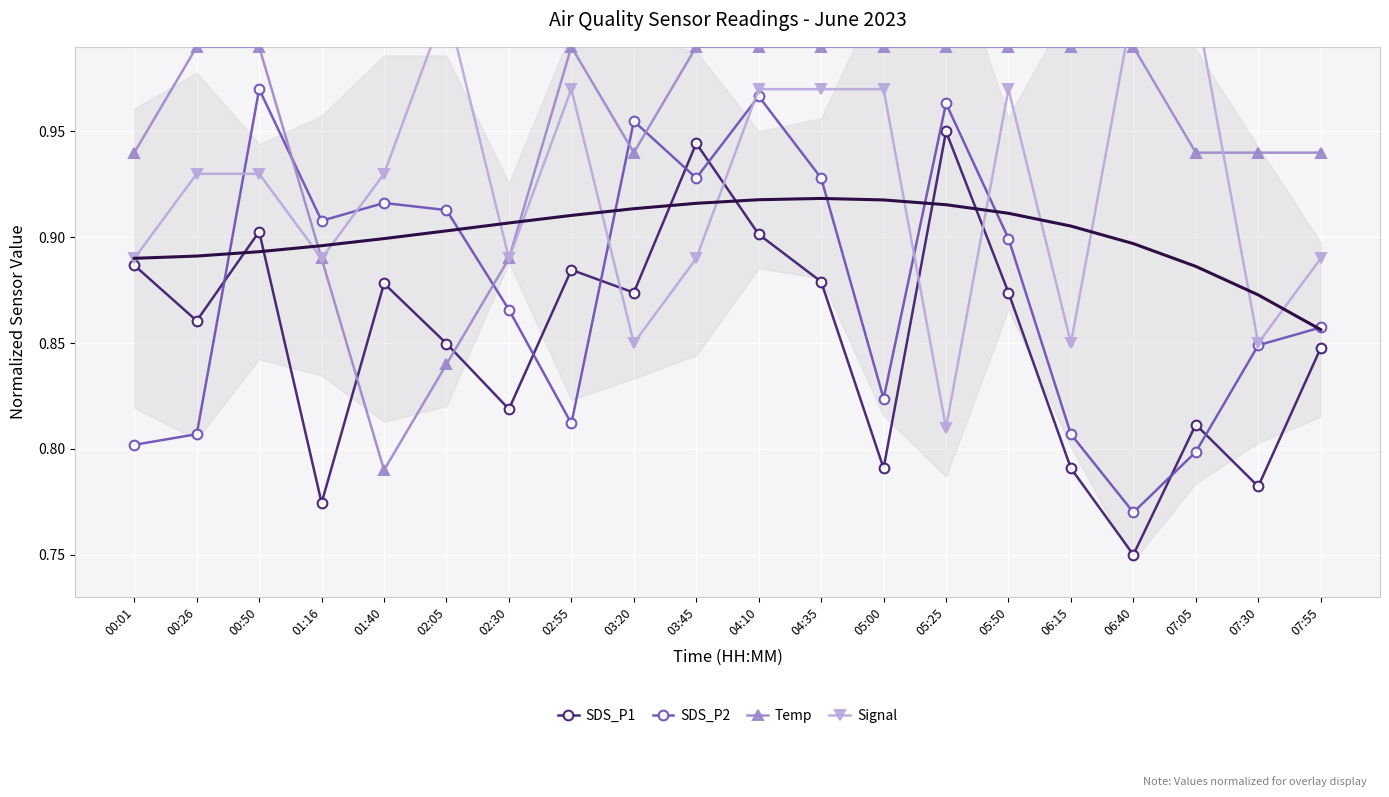

What position from the left is 07:30?

19